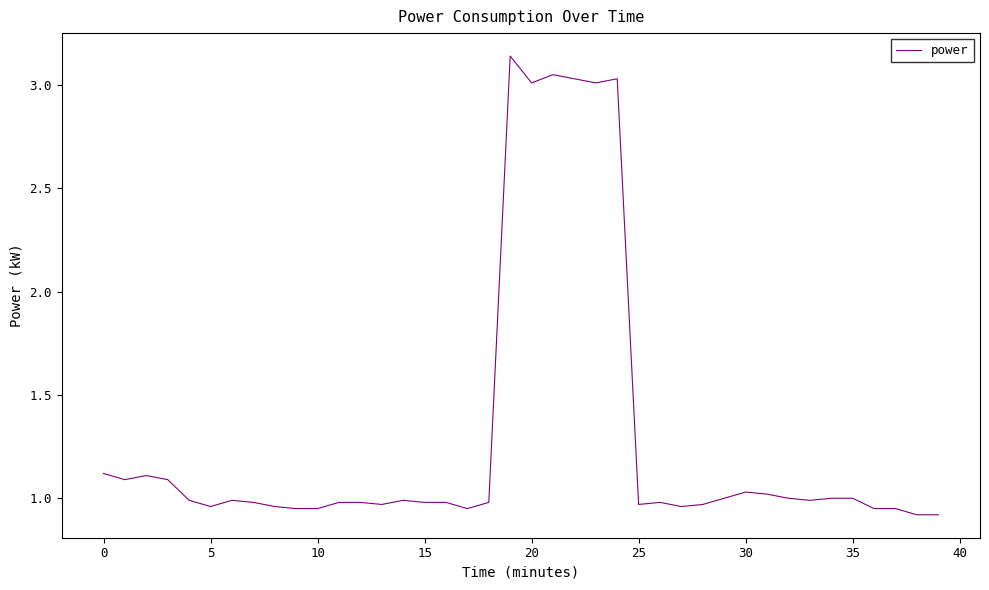

What is the difference between the maximum and minimum values?

2.2